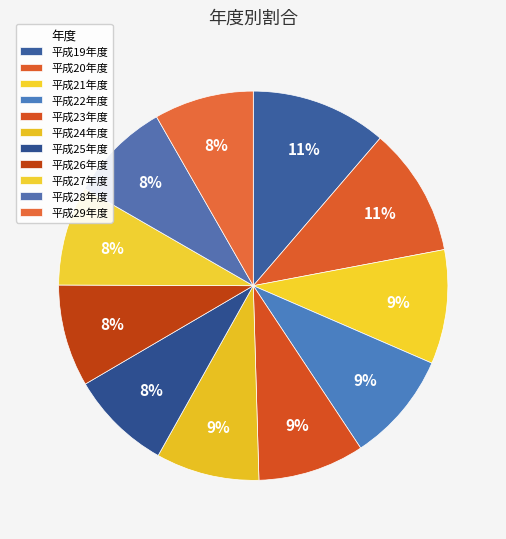

Is it true that 平成20年度 is 11% of the pie?

True